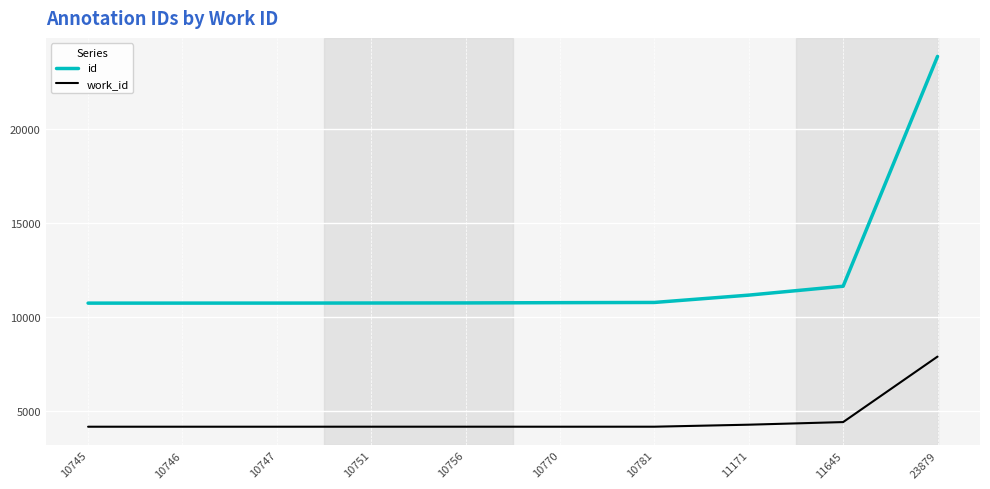

What is the average value of the id series?

12199